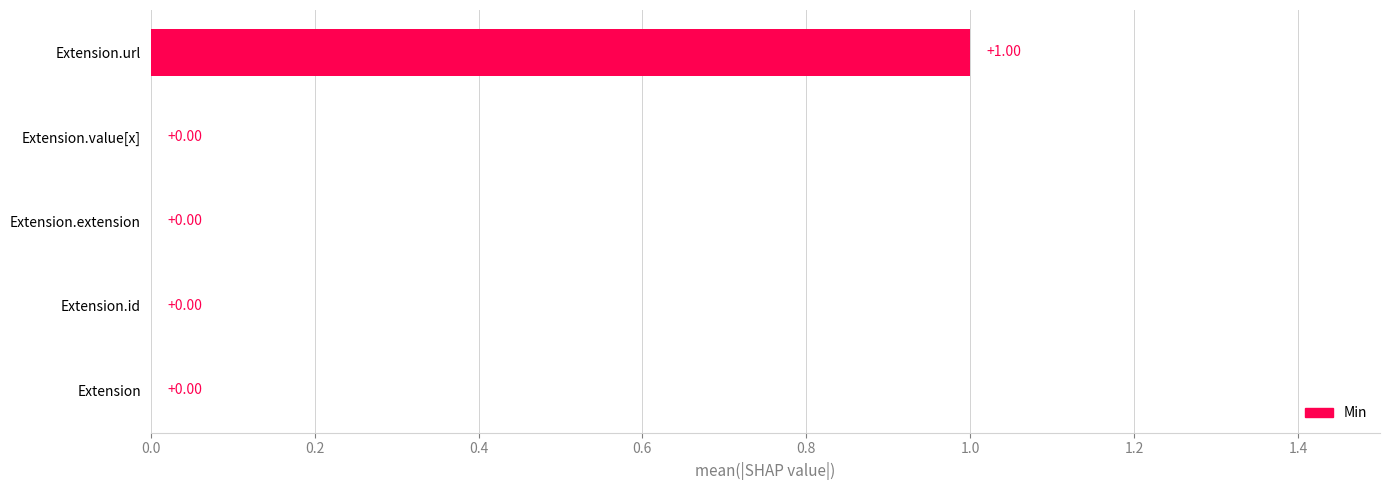

Which label corresponds to the largest value in the chart?

Extension.url